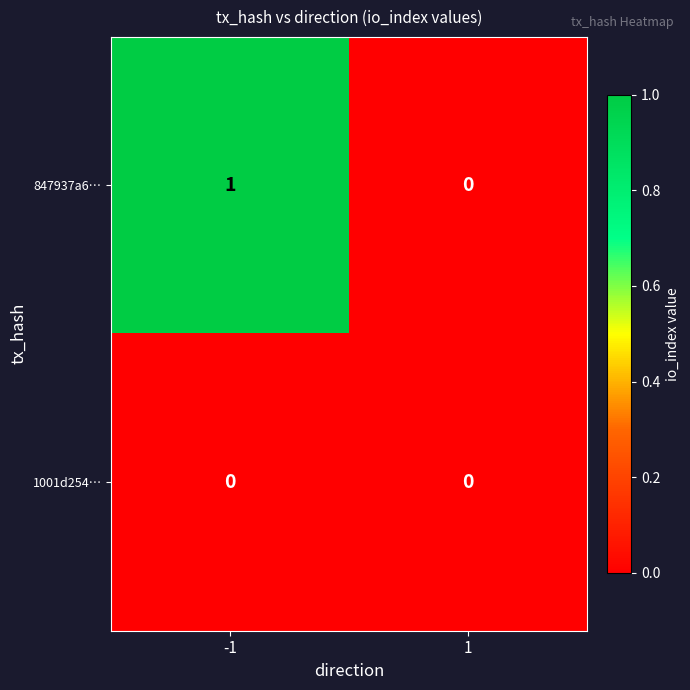

Which series has the largest total across all categories?

847937a6…